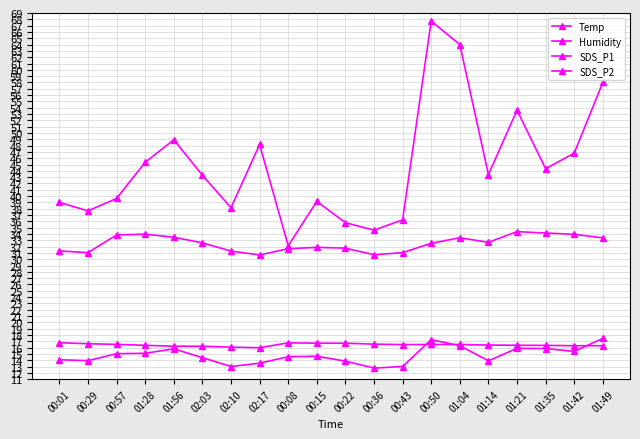

Which category has the lowest value in the SDS_P1 series?

00:08